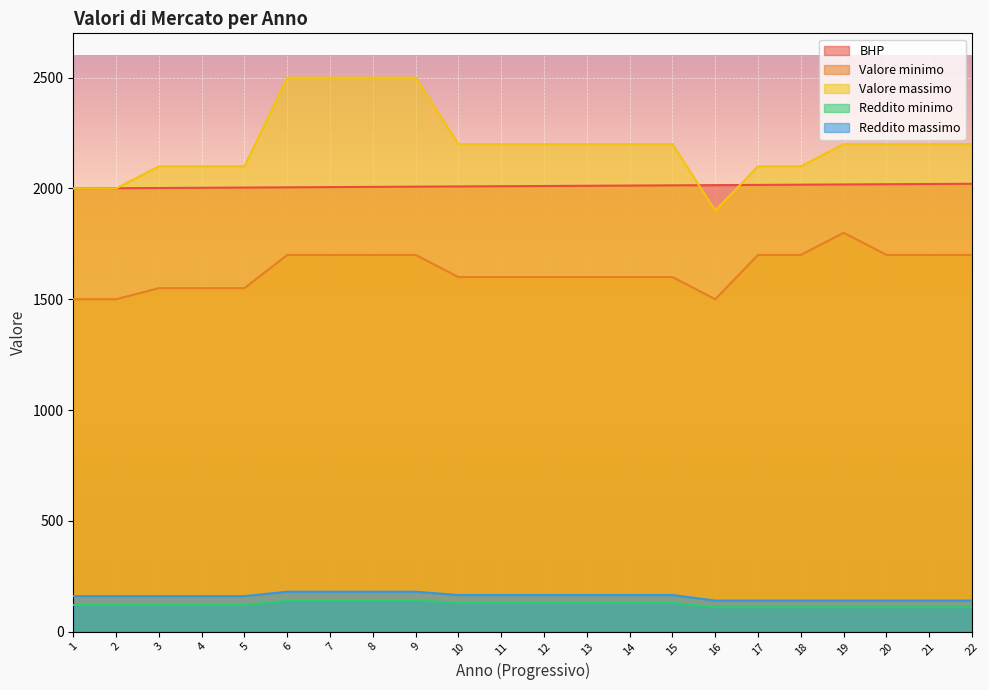

How many Valore minimo values are between 1550 and 1700?

18